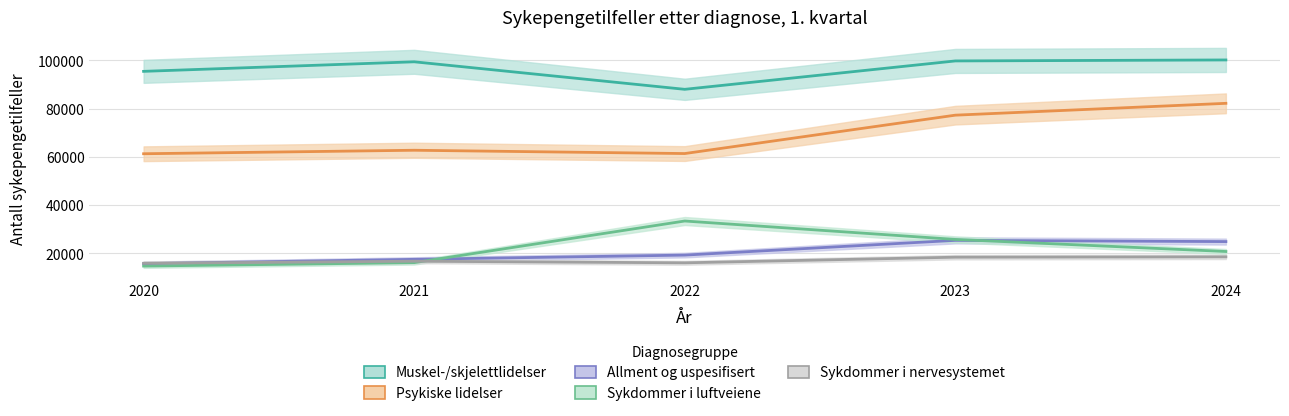

Which category has the highest value in the Psykiske lidelser series?

2024